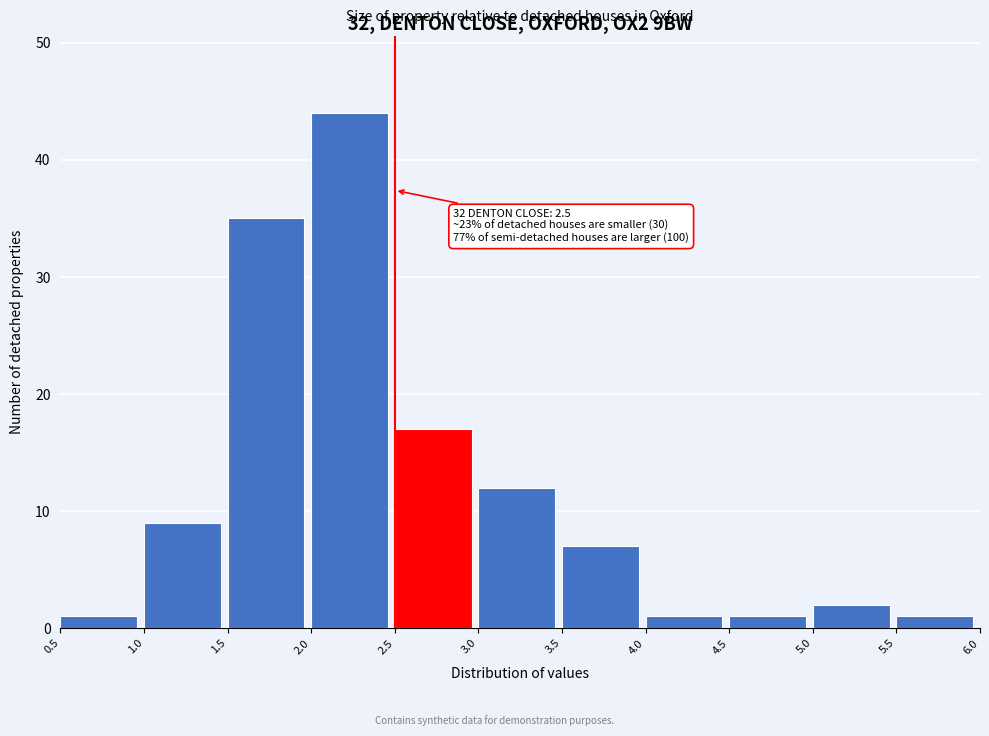

Over which range of the x-axis is the bar tallest?

2.0 to 2.5